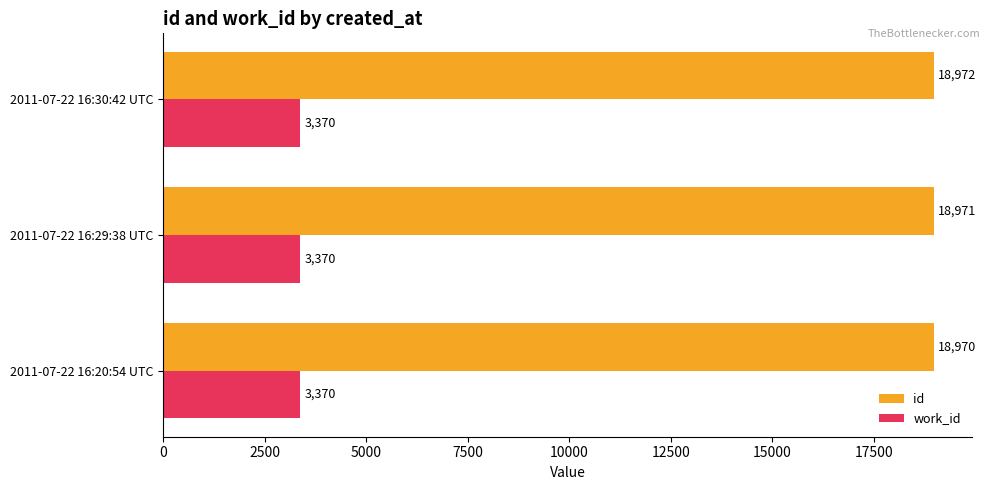

What is the sum of all id values?

56913